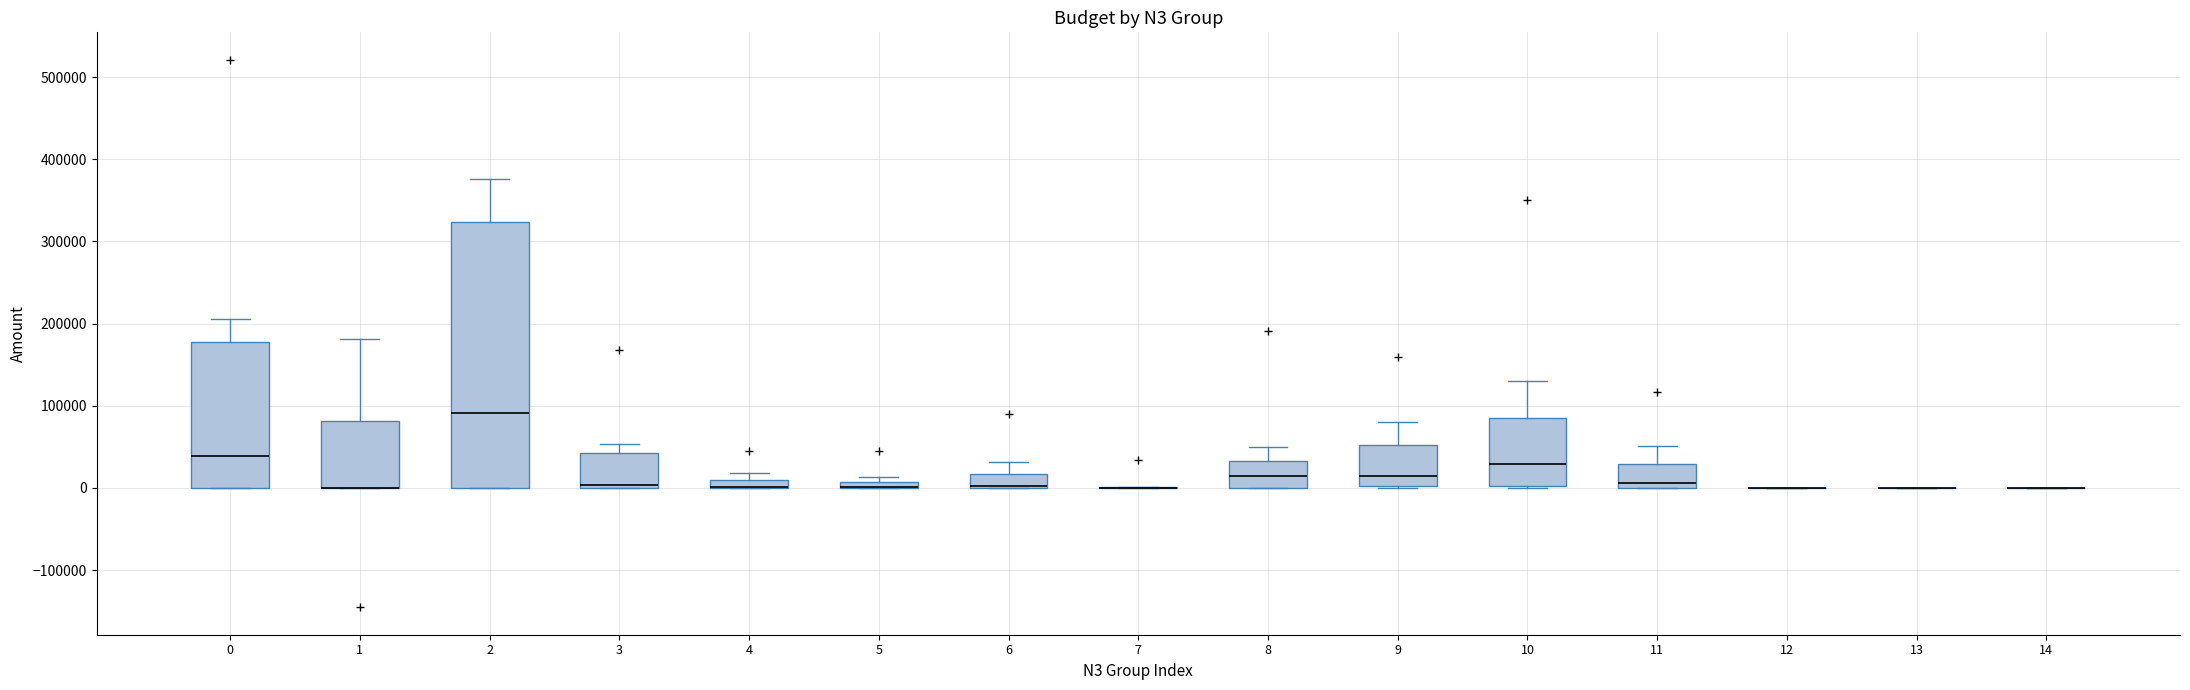

Where is the lower edge of the box at x = 5 on the y-axis? The values are not printed on the chart, so give them approximately, as read against the axis.

0